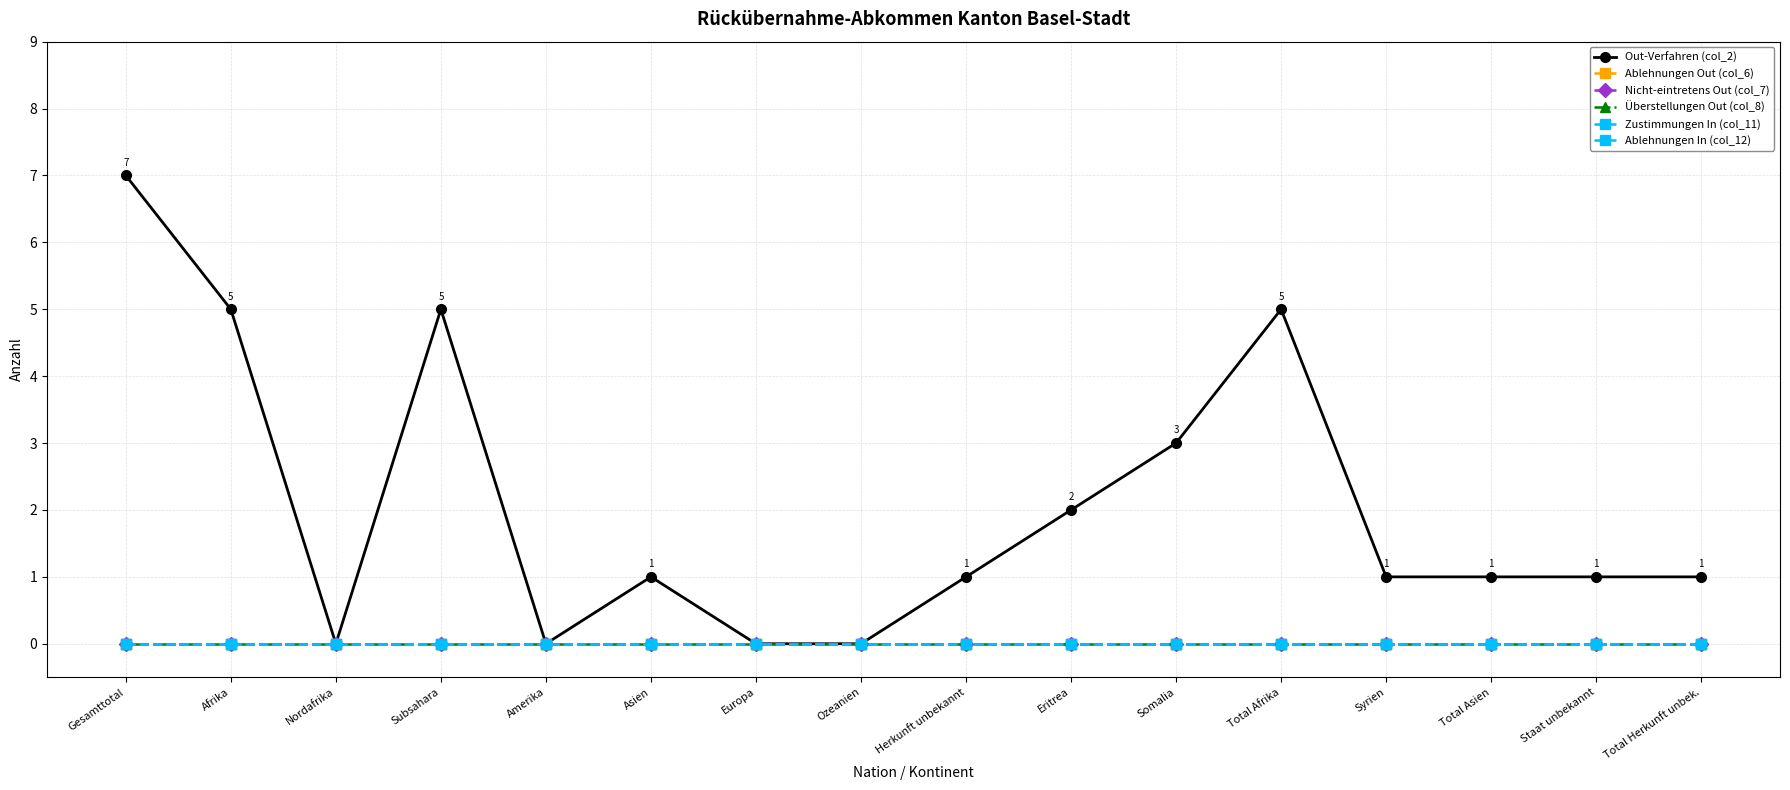

True or false: Zustimmungen In (col_11) and Out-Verfahren (col_2) cross at least once.

False